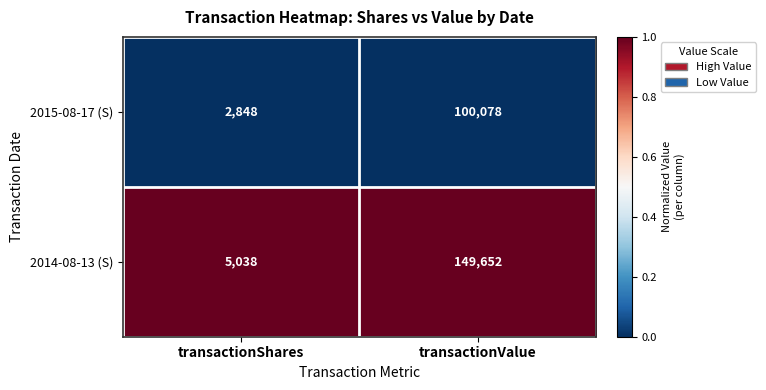

How many series are shown in this chart?

2